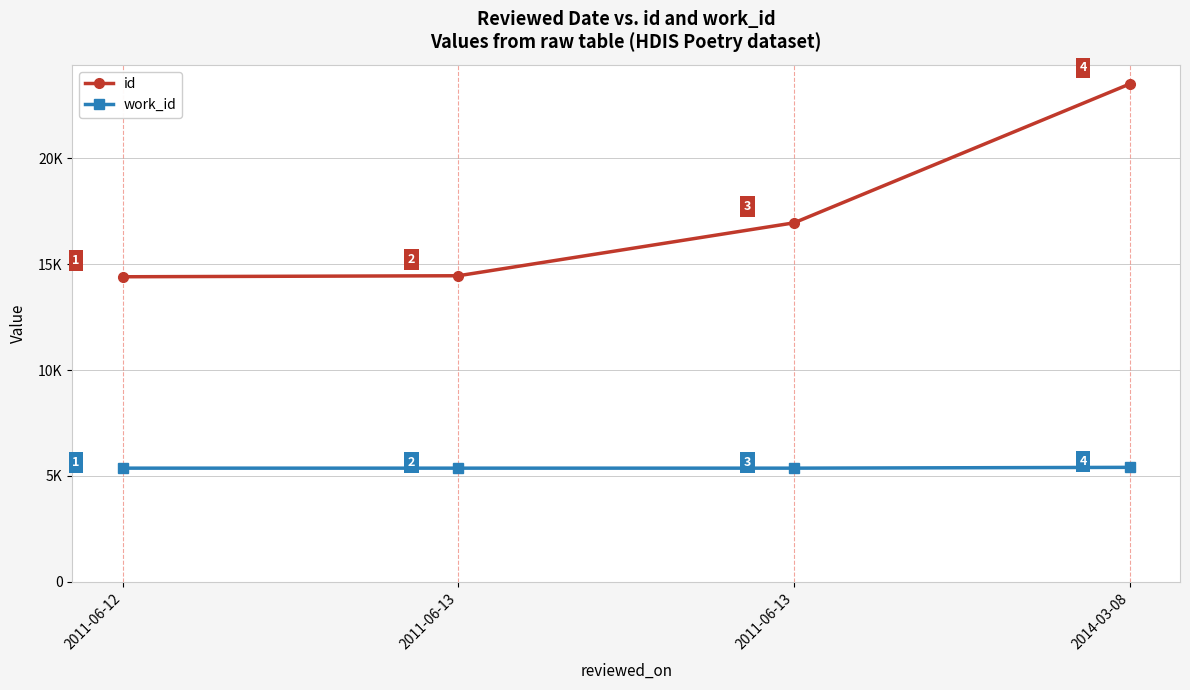

What is the difference between the id values at 2014-03-08 and 2011-06-13?

6560